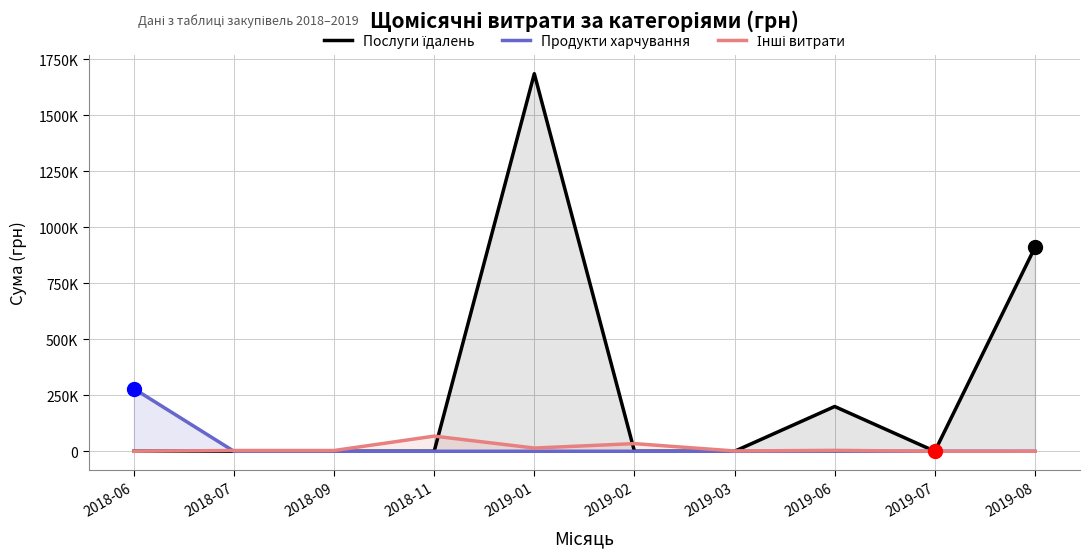

What is the difference between the second highest and minimum values in the Послуги їдалень series?

910020.3